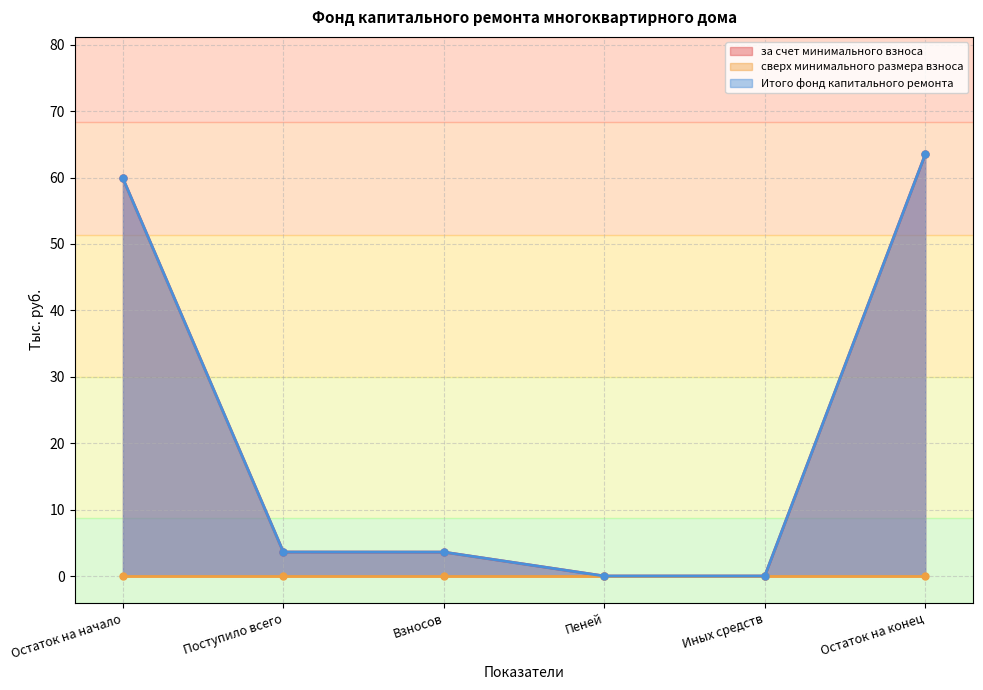

True or false: Итого фонд капитального ремонта and за счет минимального взноса intersect in this chart.

False